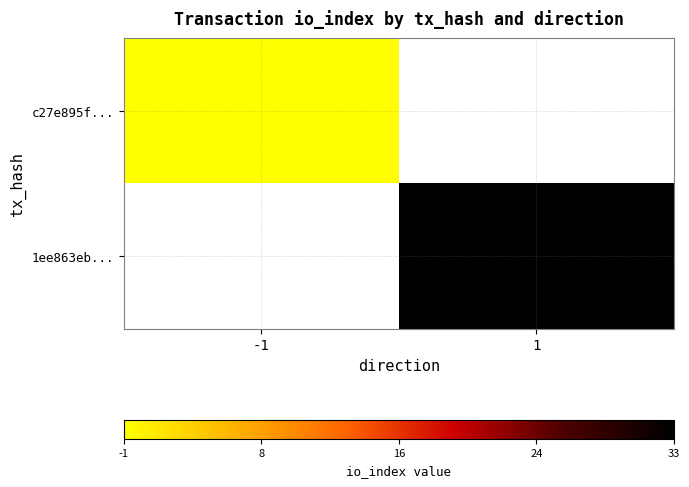

Reading left to right, what are all the values shown in this chart?

c27e895f...: -1=-1	1=0
1ee863eb...: -1=0	1=33